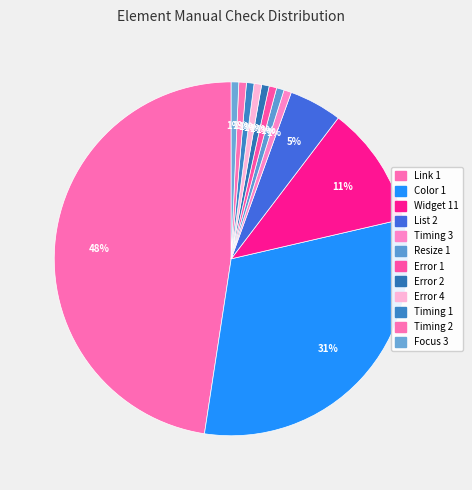

Does any single category account for the majority?

No